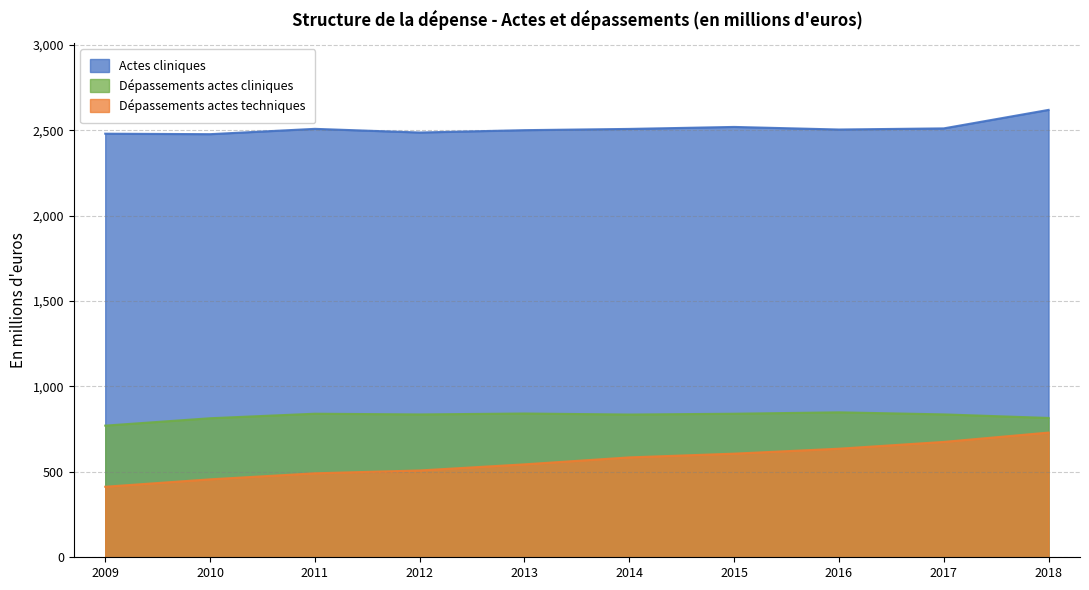

The value of Dépassements actes techniques at 2015 is 606.6. True or false?

True